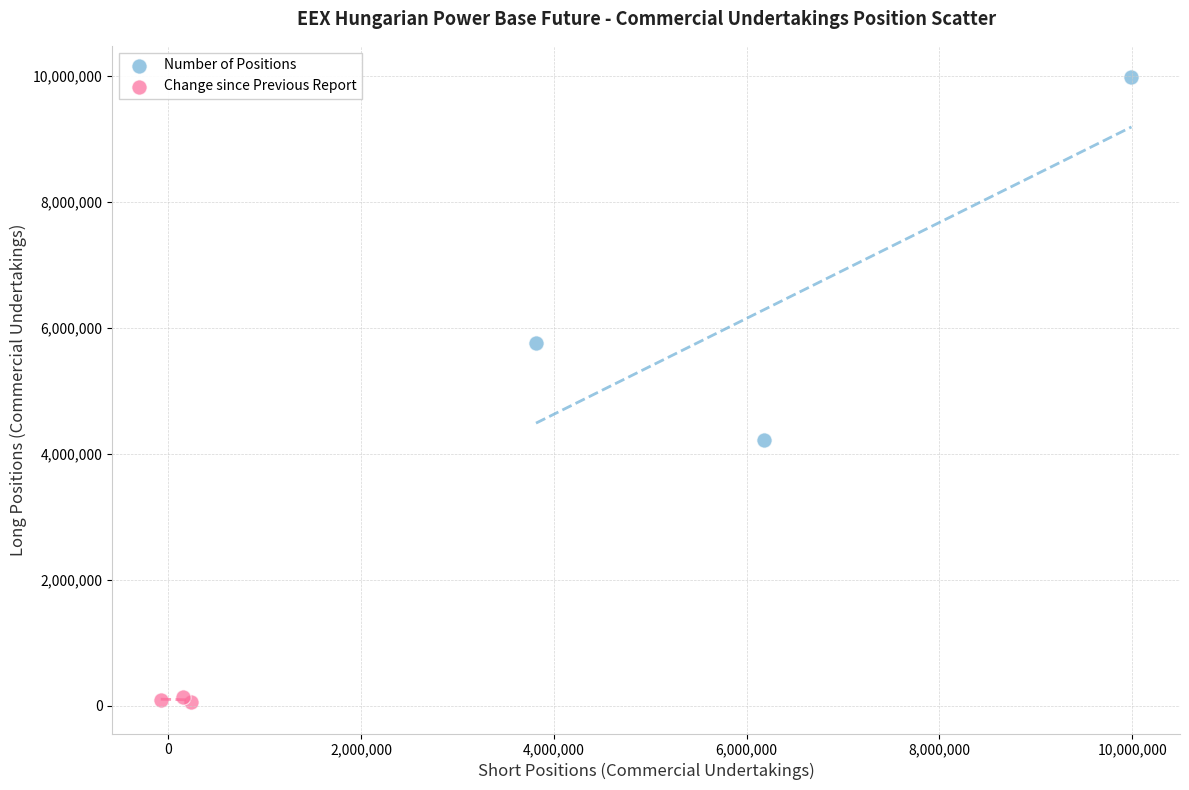

Which series reaches the minimum Y coordinate?

Change since Previous Report